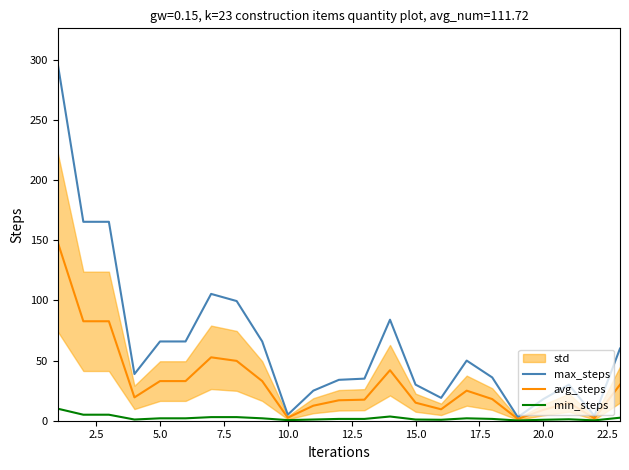

Reading right to left, list all the values displayed in this chart.

max_steps: 60.0	4.0	30.0	18.0	3.0	36.0	50.0	19.0	30.0	84.0	35.0	34.0	25.0	5.0	65.9	99.5	105.4	65.9	65.9	38.8	165.4	165.4	296.6
avg_steps: 30.0	2.0	15.0	9.0	1.5	18.0	25.0	9.5	15.0	42.0	17.5	17.0	12.5	2.5	33.0	49.8	52.7	33.0	33.0	19.4	82.7	82.7	148.3
min_steps: 2.5	0.3	1.2	0.8	0.2	1.5	2.0	0.8	1.0	3.5	1.5	1.5	1.0	0.5	2.0	3.0	3.0	2.0	2.0	1.0	5.0	5.0	10.0